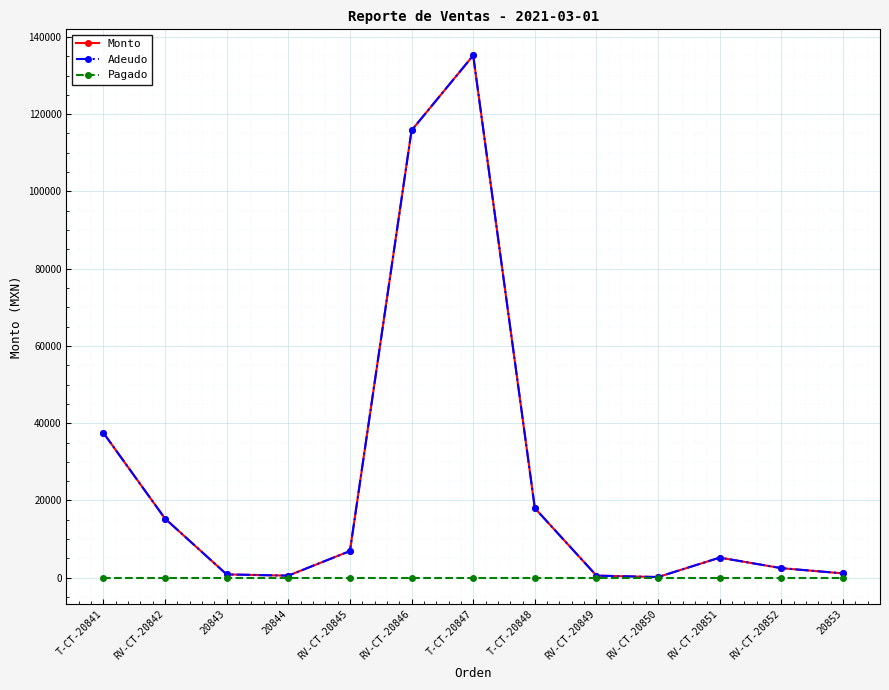

Does the chart have visible grid lines?

Yes